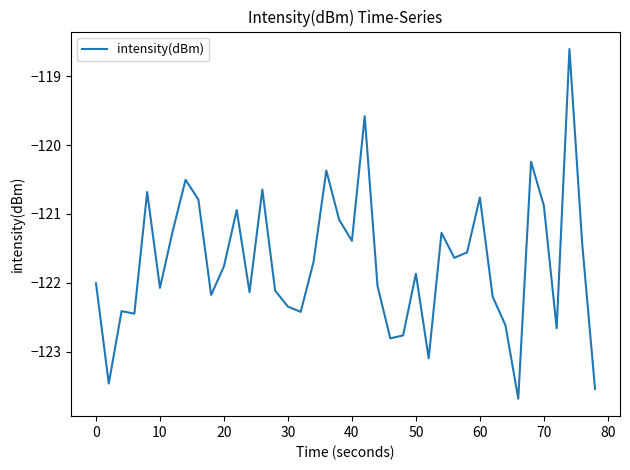

What is the average value?

-121.7